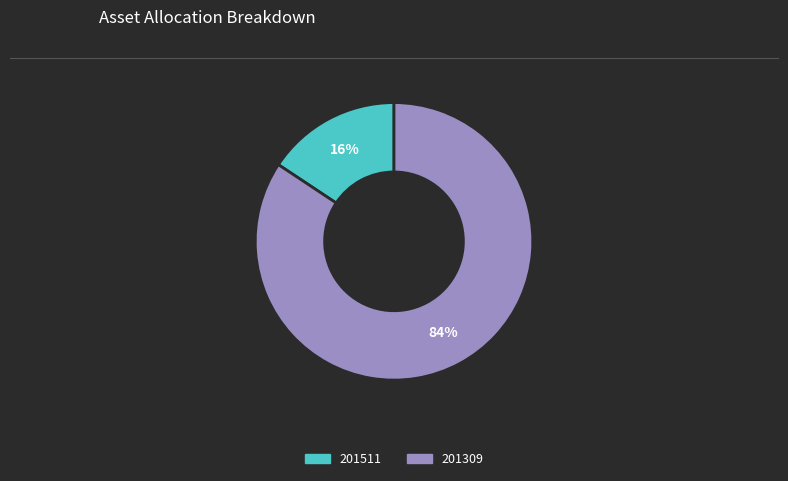

Is it true that 201309 is 84% of the pie?

True